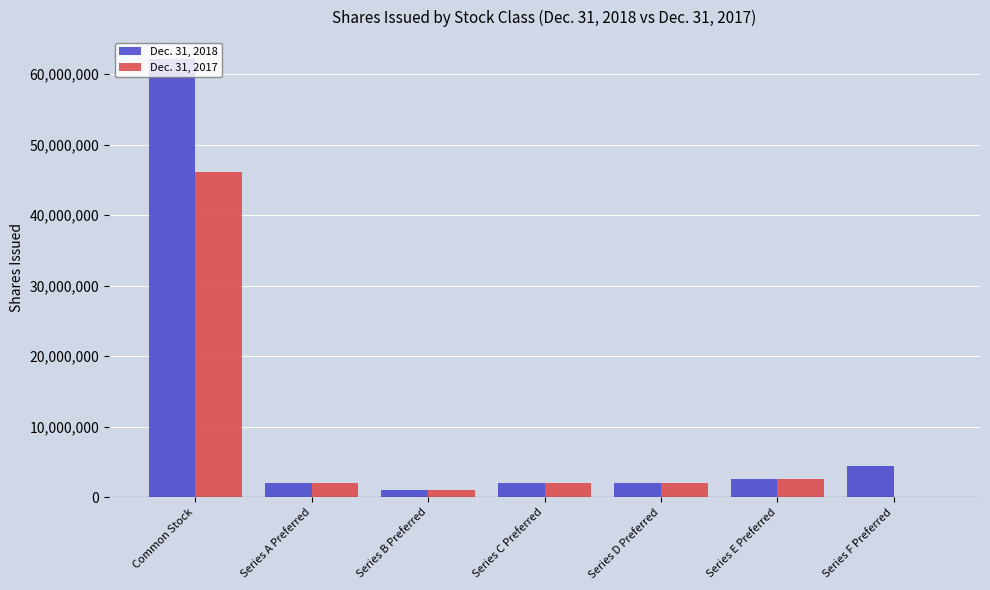

The value of Dec. 31, 2017 at Series F Preferred is 28213709. True or false?

False